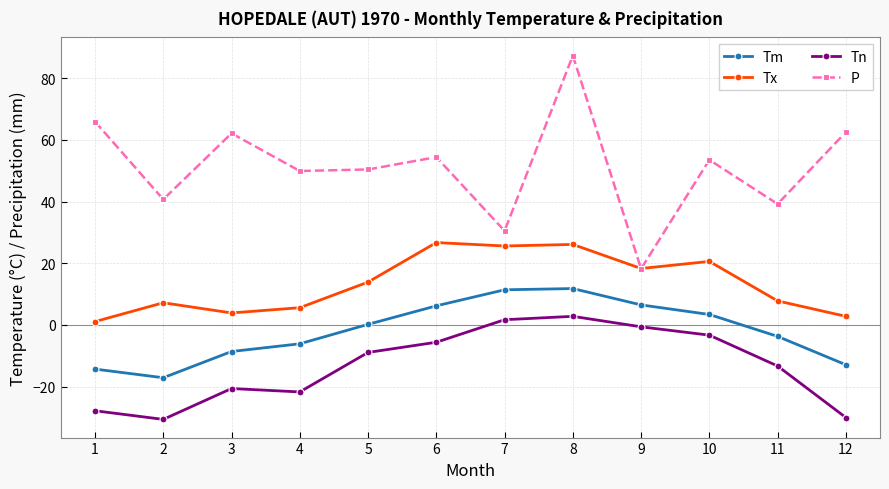

How many interior local valleys does the Tn series have?

2